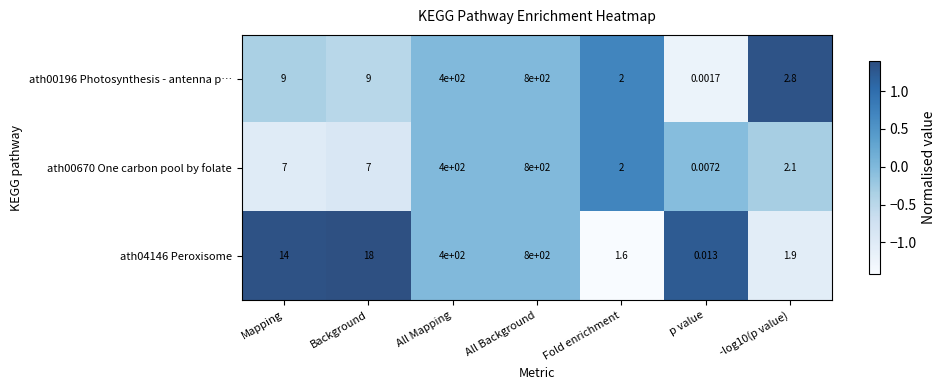

At which label is ath00196 Photosynthesis - antenna p… closest to 400?

All Mapping